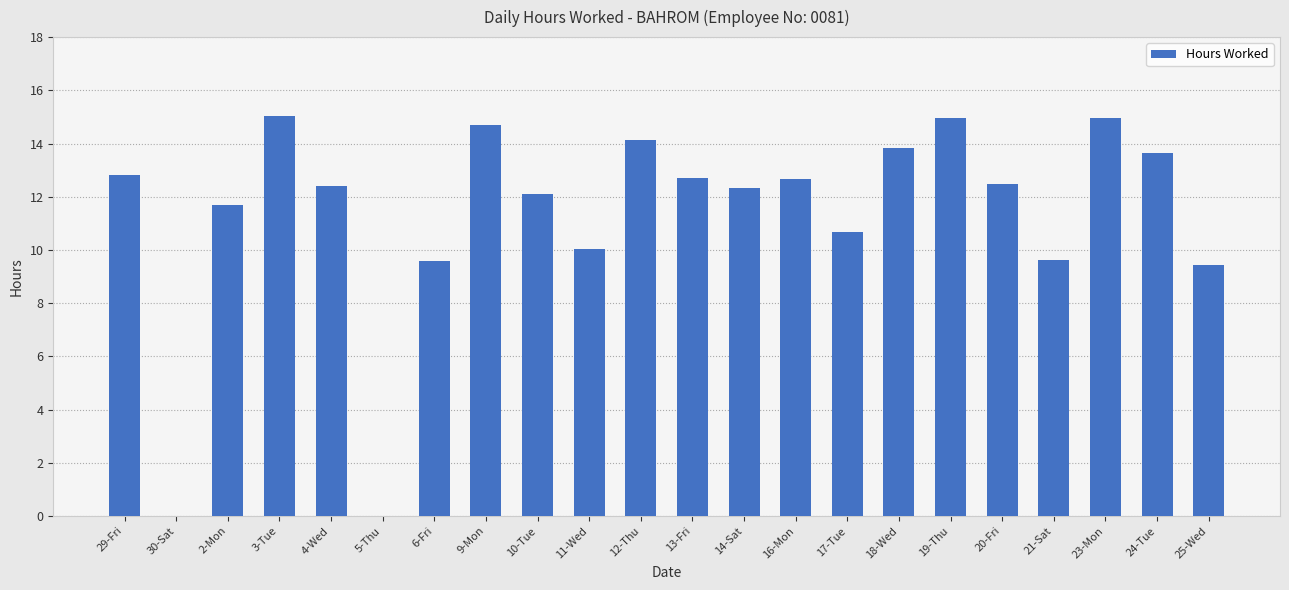

Is it true that the value at 4-Wed is 7.2?

False